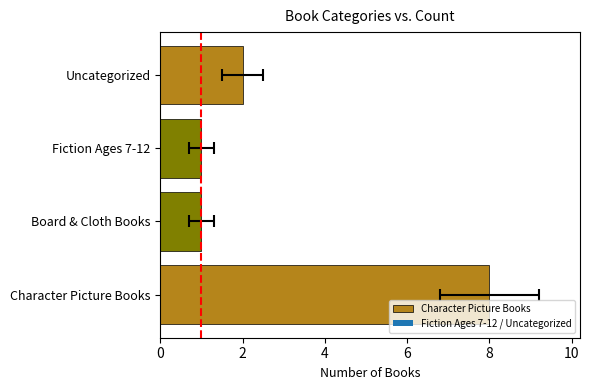

What is the sum of all values?

12